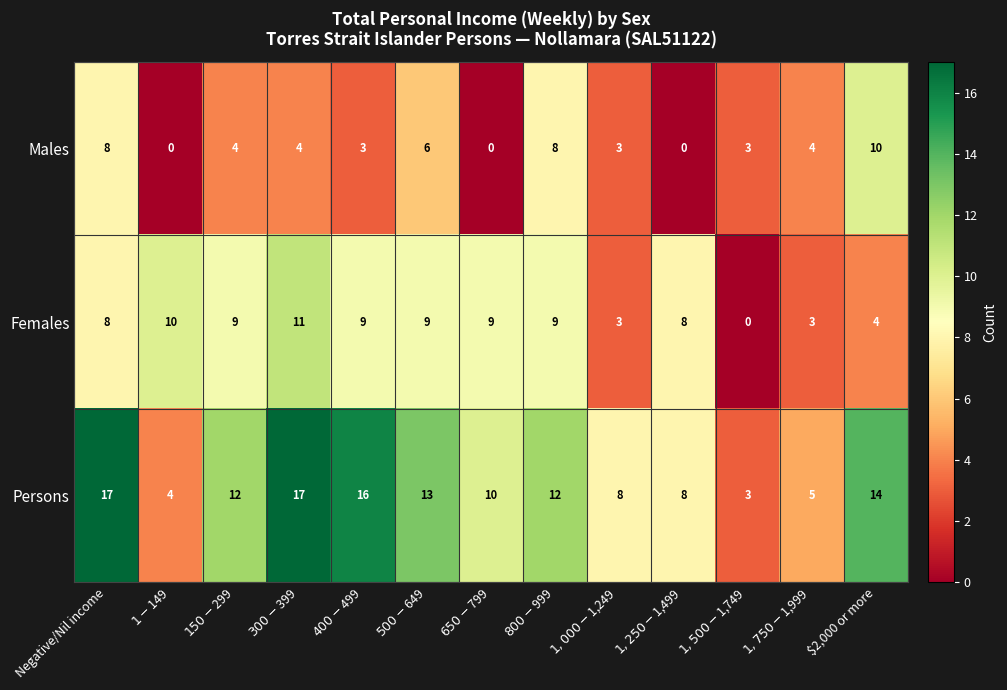

Which series changed the most between $400-$499 and $1,250-$1,499?

Persons